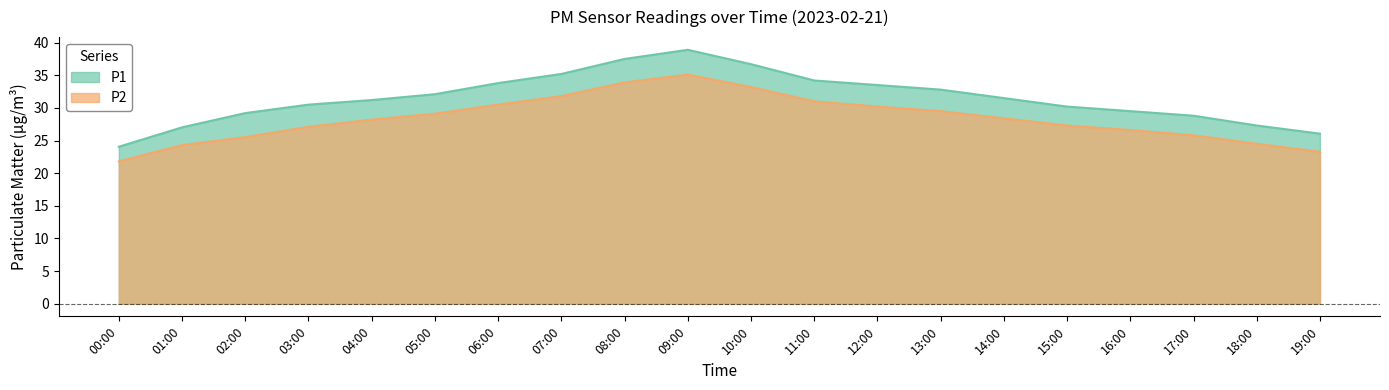

What is the difference between the P2 values at 17:00 and 14:00?

2.6